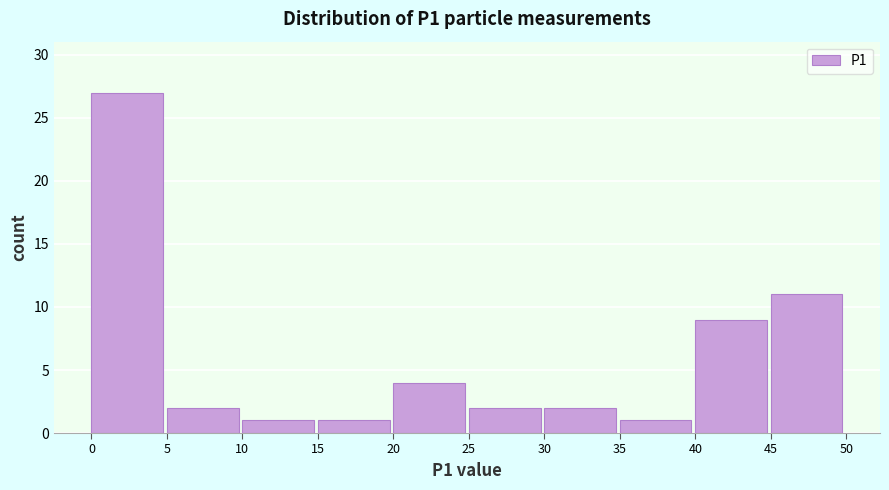

Reading left to right, transcribe this chart: for each bar, give the range it covers on the x-axis and its height. The values are not printed on the chart, so give them approximately, as read against the axis.

0 to 5: 27
5 to 10: 2
10 to 15: 1
15 to 20: 1
20 to 25: 4
25 to 30: 2
30 to 35: 2
35 to 40: 1
40 to 45: 9
45 to 50: 11